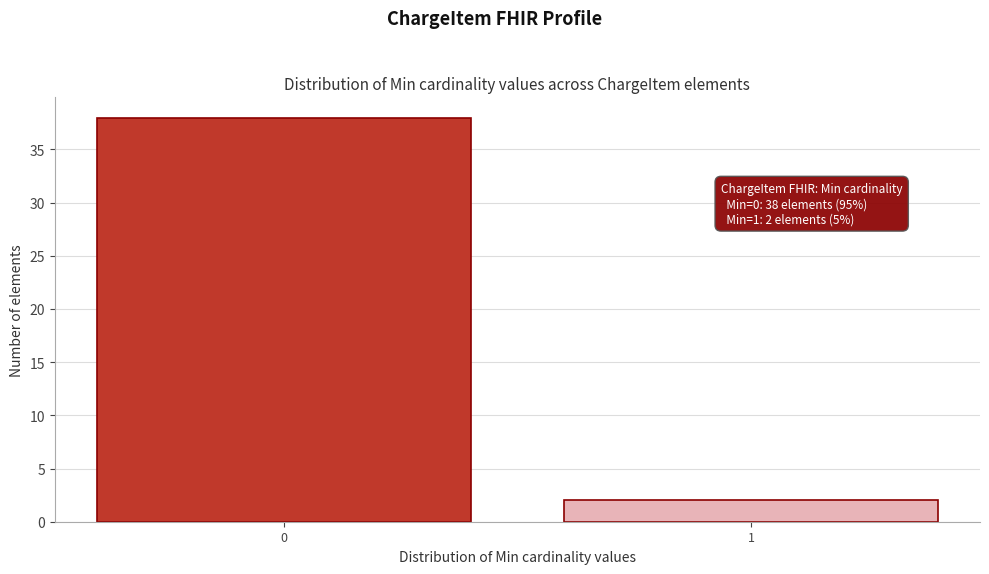

Reading left to right, transcribe all the data shown in this chart.

0=38	1=2